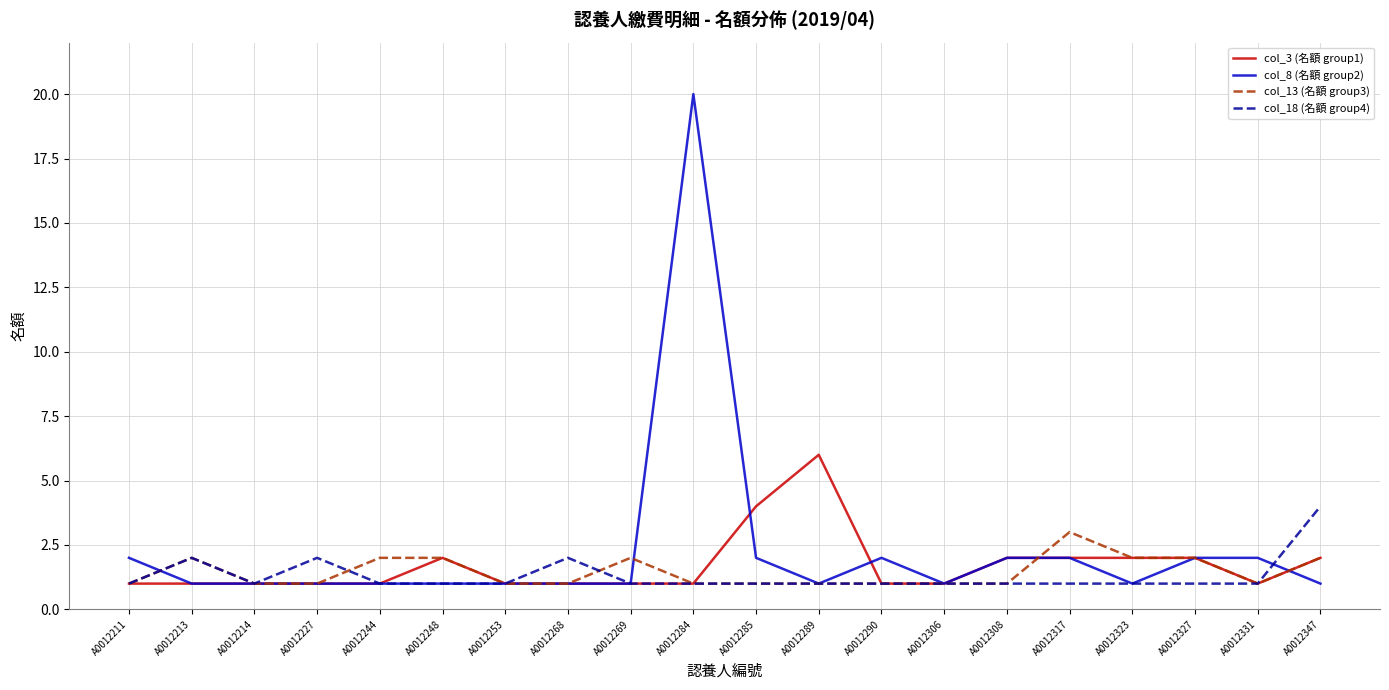

Is it true that col_13 (名額 group3) equals 1 at A0012308?

True